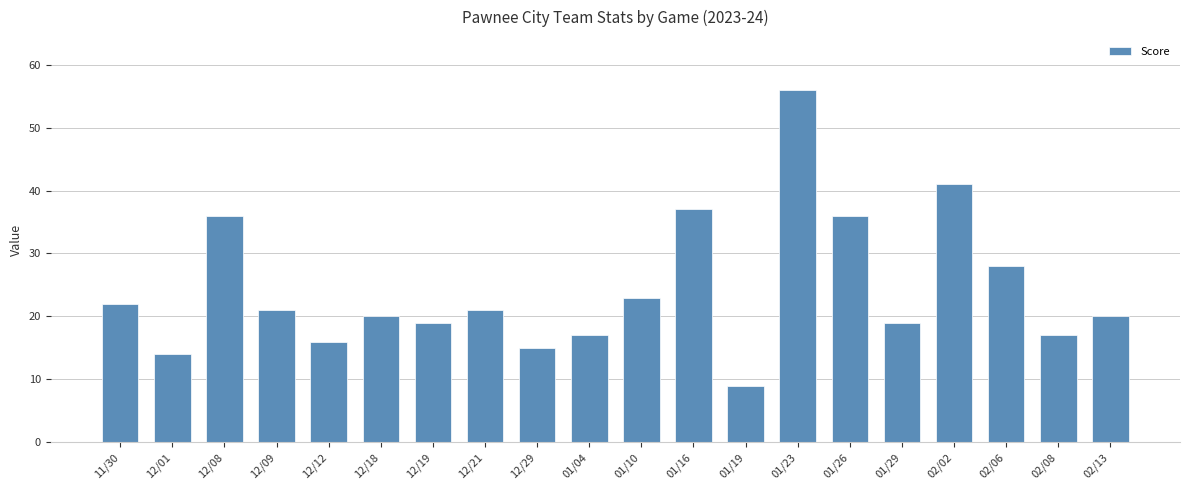

The chart shows a value of 20 at 02/13. True or false?

True